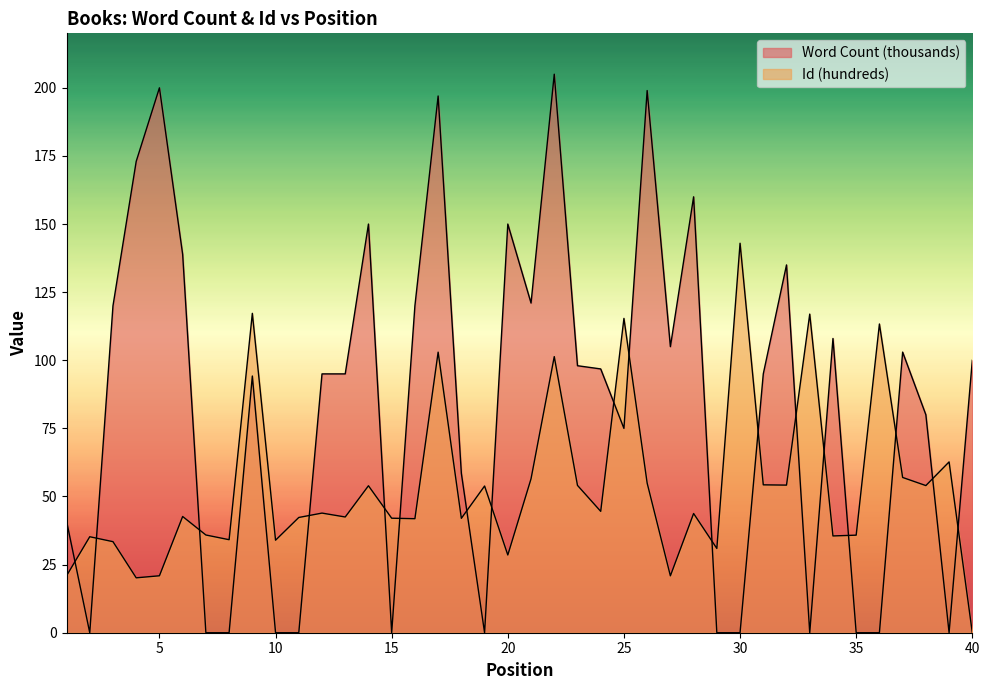

What is the sum of all Id (hundreds) values?

2137.3